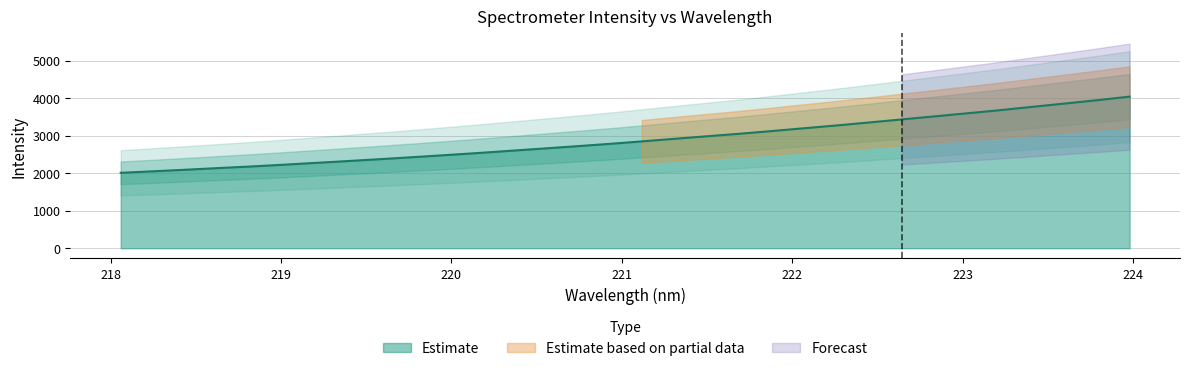

Reading left to right, transcribe all the data shown in this chart.

218.0596=2010.1	218.2508=2050.9	218.442=2092.3	218.6332=2136.6	218.8244=2178.9	219.0156=2225.7	219.2067=2275.4	219.3979=2325.2	219.589=2375.7	219.7801=2428.3	219.9712=2483.2	220.1623=2539.2	220.3533=2598.8	220.5444=2658.2	220.7354=2718.8	220.9264=2780.7	221.1174=2847.5	221.3083=2915.9	221.4993=2983.3	221.6902=3050.1	221.8812=3123.1	222.0721=3198.2	222.263=3273.1	222.4538=3352.3	222.6447=3433.3	222.8355=3514.2	223.0264=3595.9	223.2172=3678.2	223.408=3767.6	223.5987=3855.7	223.7895=3945.0	223.9802=4039.9